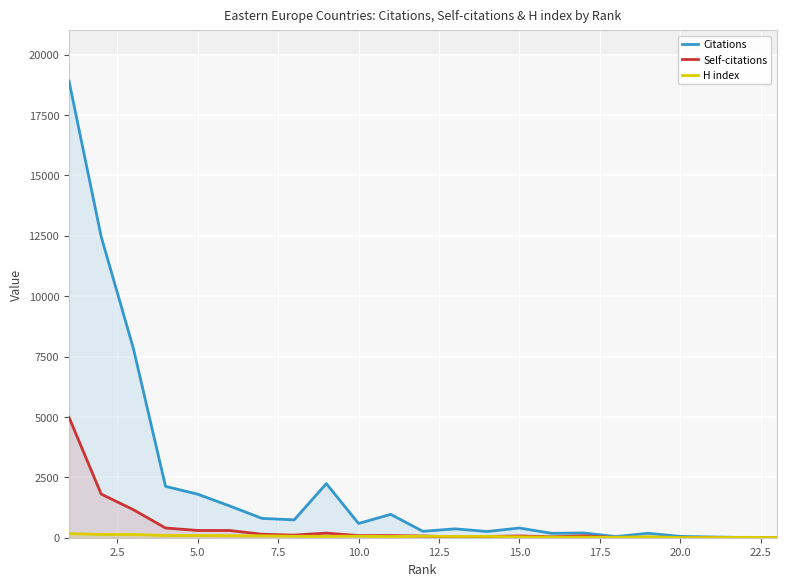

What is the approximate value of H index at 5.0, to the nearest 5?

90